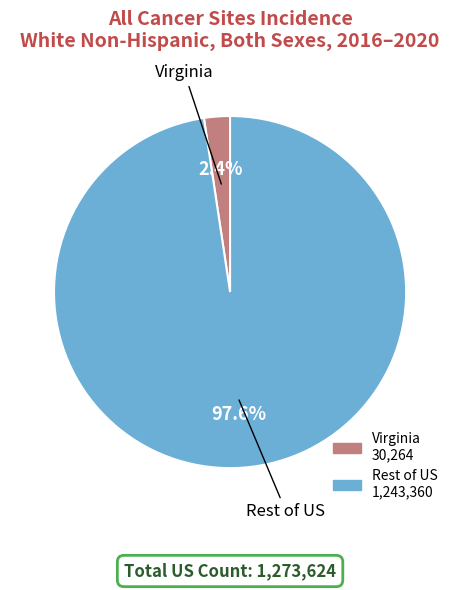

Rank the categories by value from highest to lowest.

Rest of US, Virginia